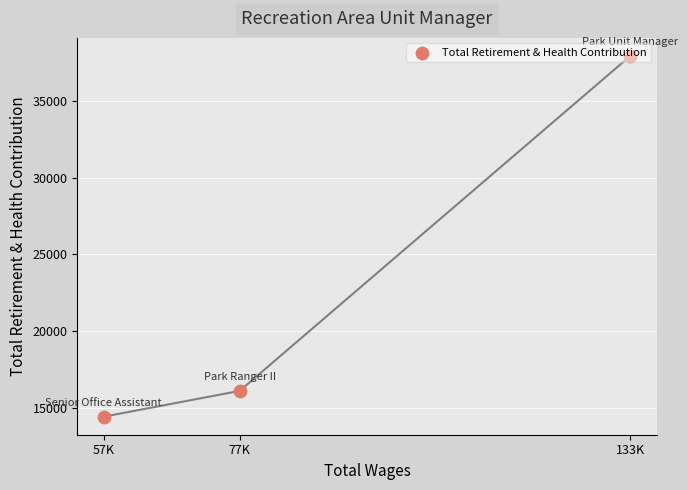

What is the ratio of the value at 77K to the value at 57K?

1.1